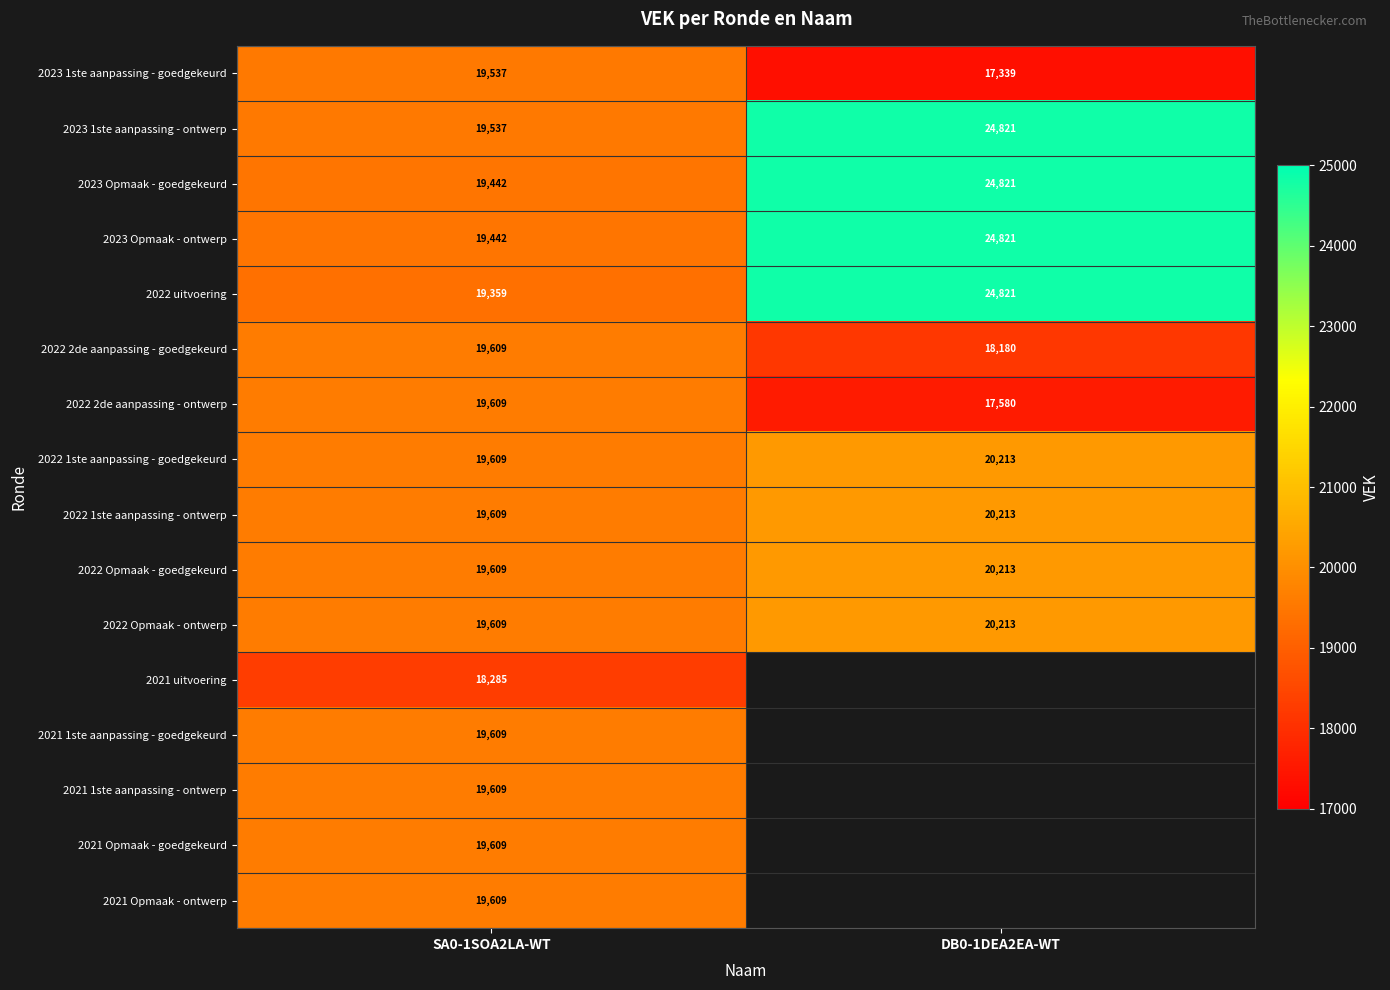

List the labels in order of 2022 Opmaak - goedgekeurd value, largest first.

DB0-1DEA2EA-WT, SA0-1SOA2LA-WT